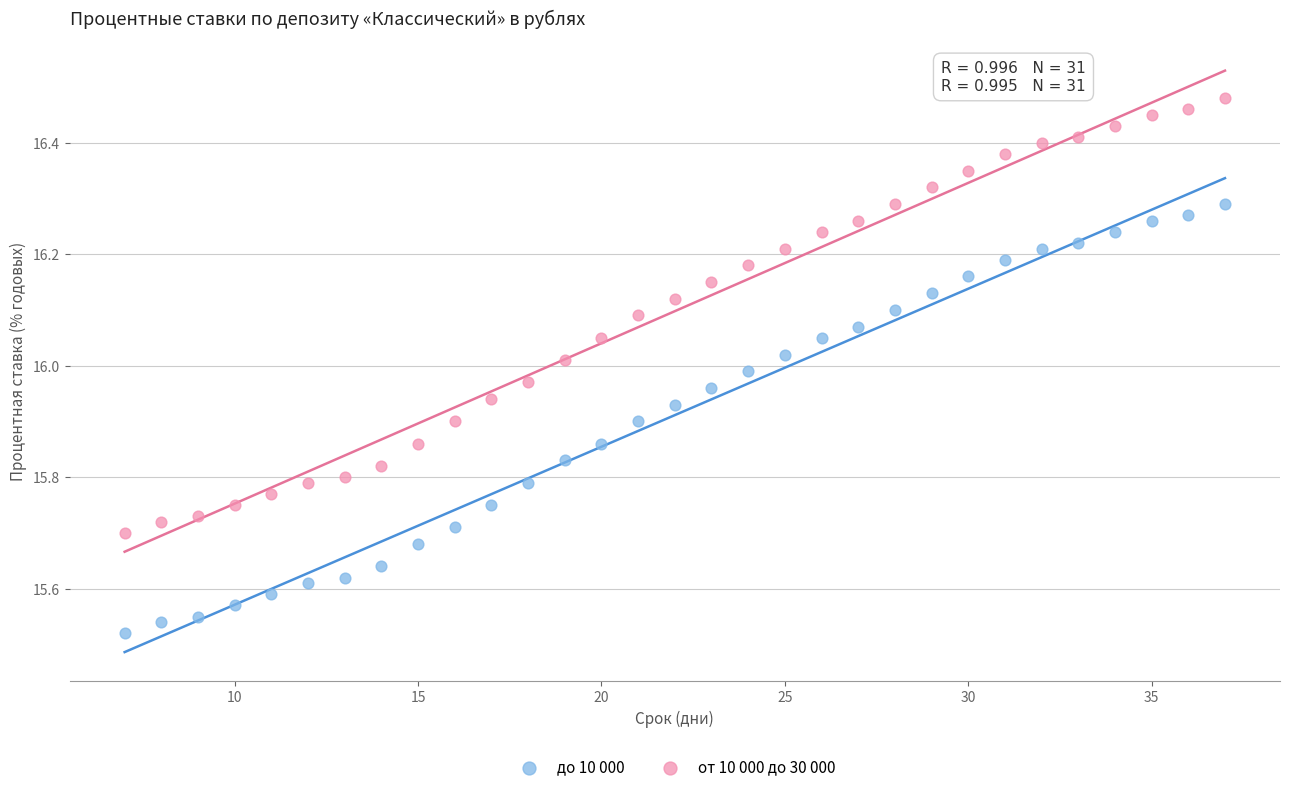

Across all data points, what is the range of X values (max minus min)?

30.0